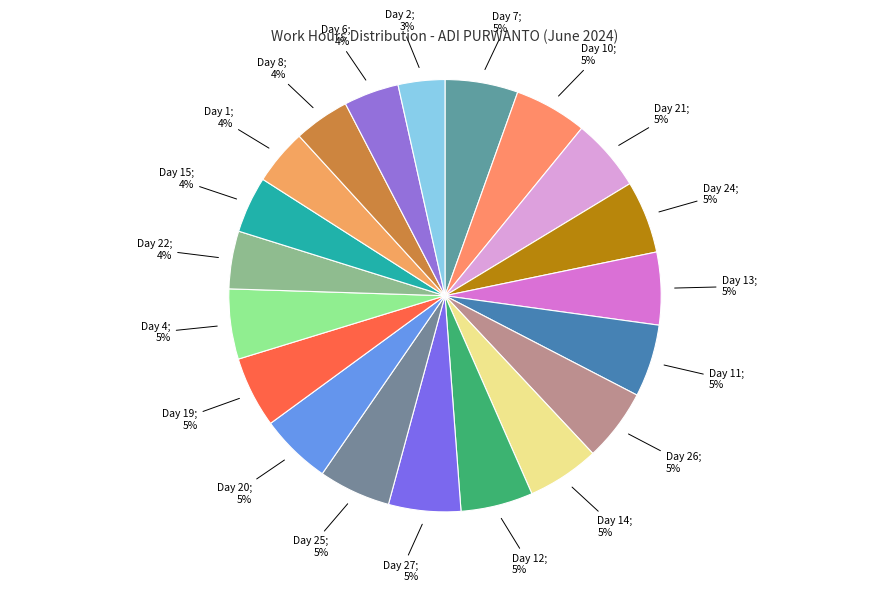

How many slices are in this pie chart?

20